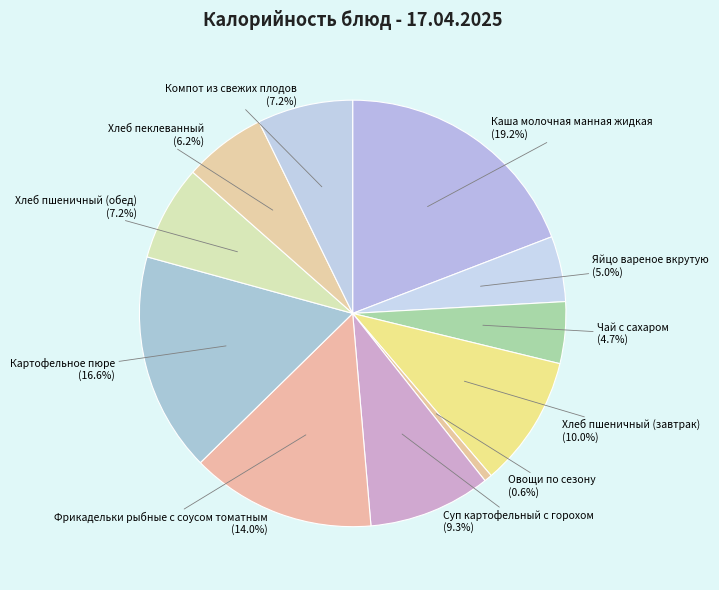

Which slice is the smallest?

Овощи по сезону